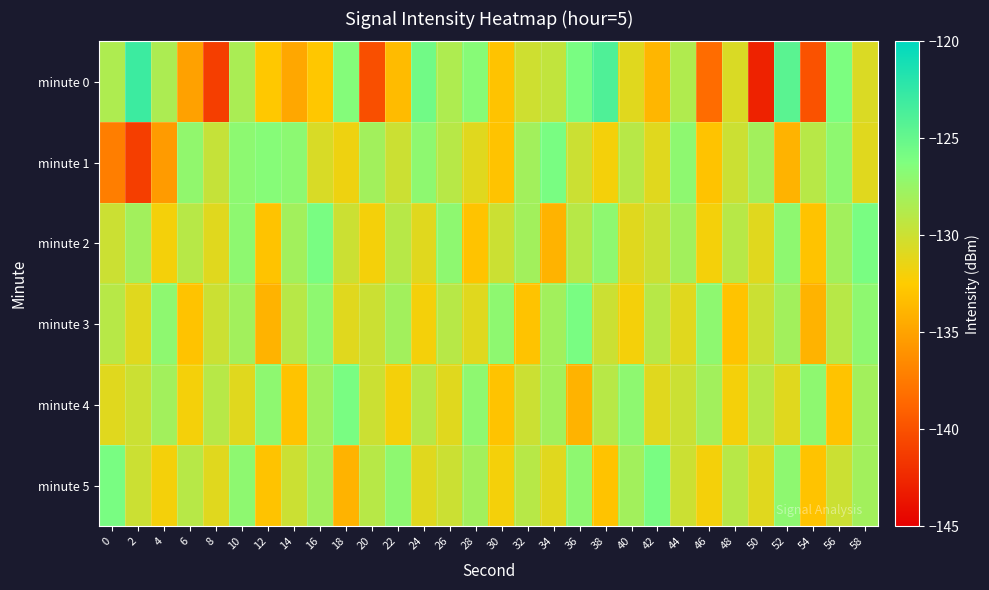

How many categories are shown in the chart?

30